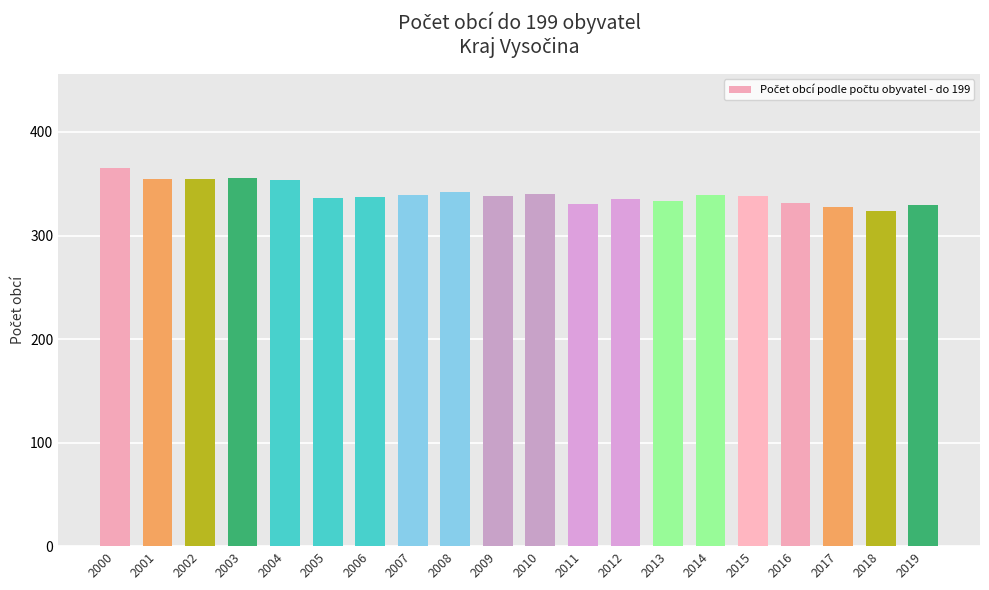

Read the value at 2007.

339